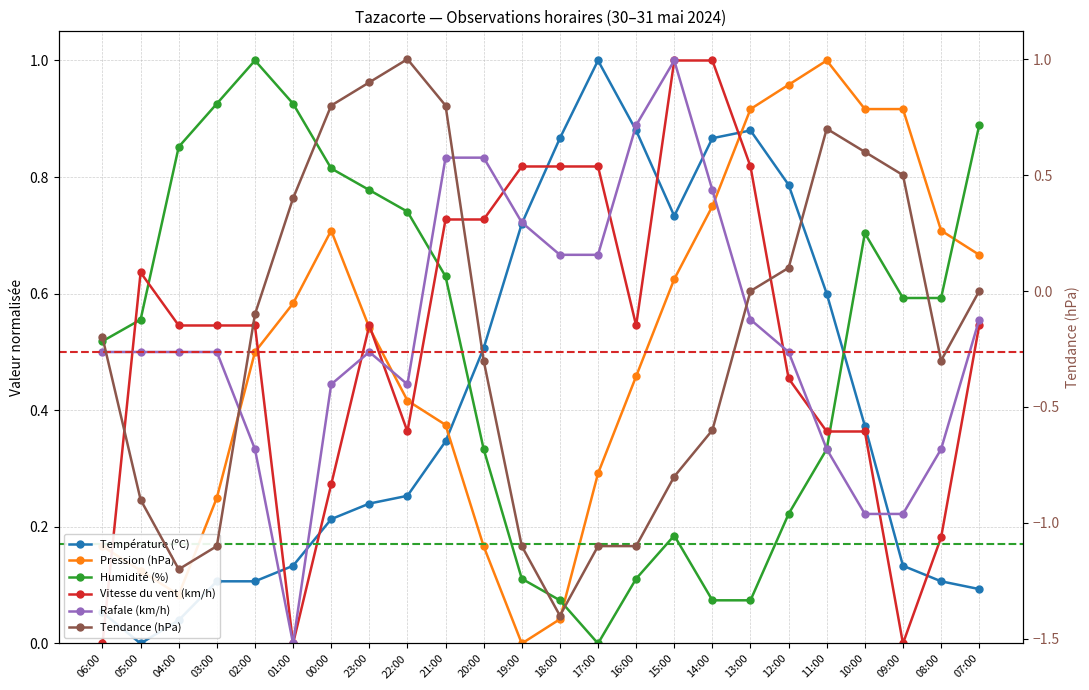

Which series has the largest range (max minus min)?

Tendance (hPa)